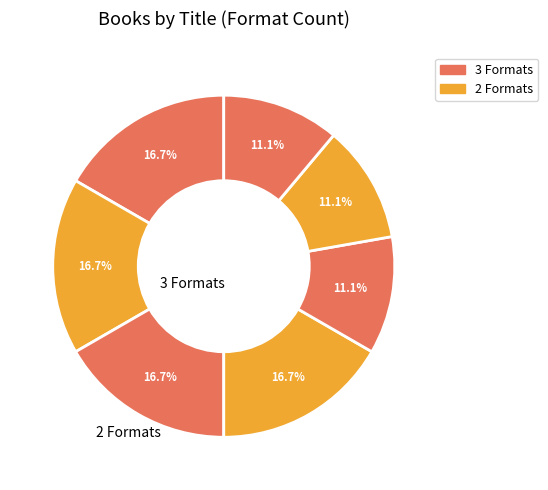

Count the number of slices in the pie.

7